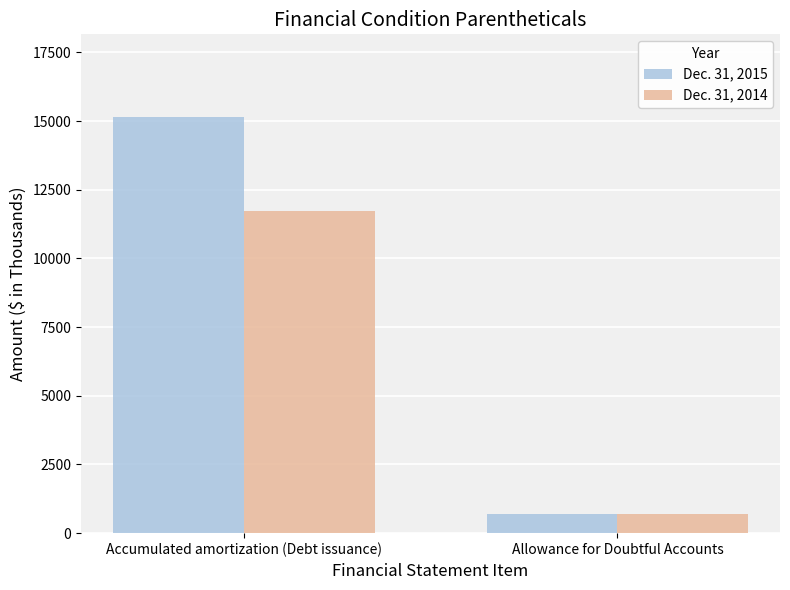

How many values in the Dec. 31, 2014 series are below 11724?

1